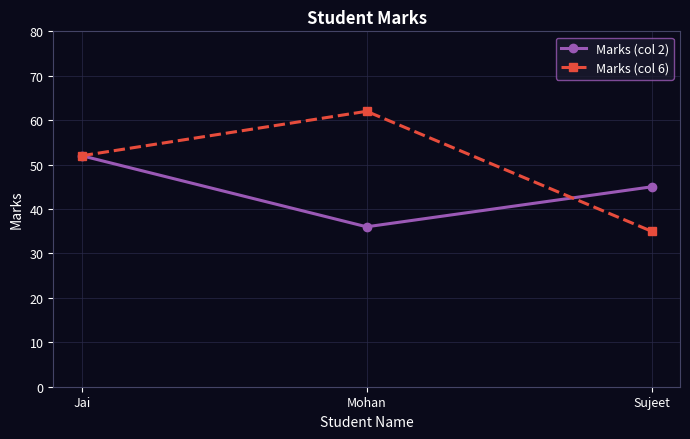

Read the Marks (col 2) value at Sujeet, to the nearest 5.

45